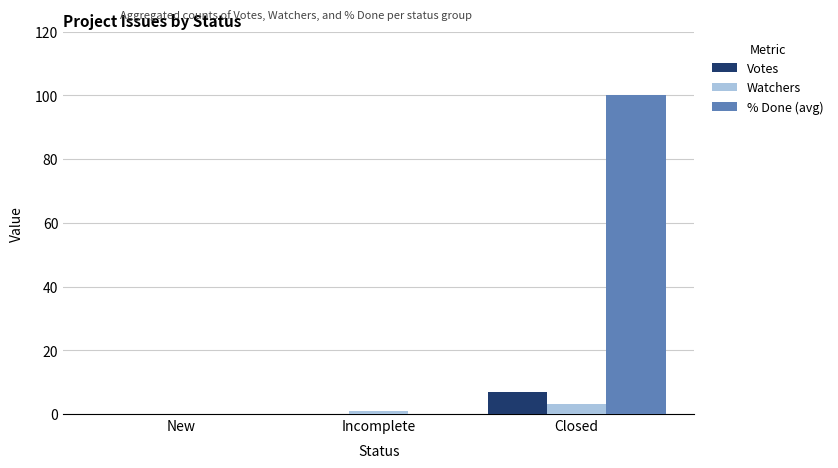

At which category does the chart reach its peak across all series?

Closed